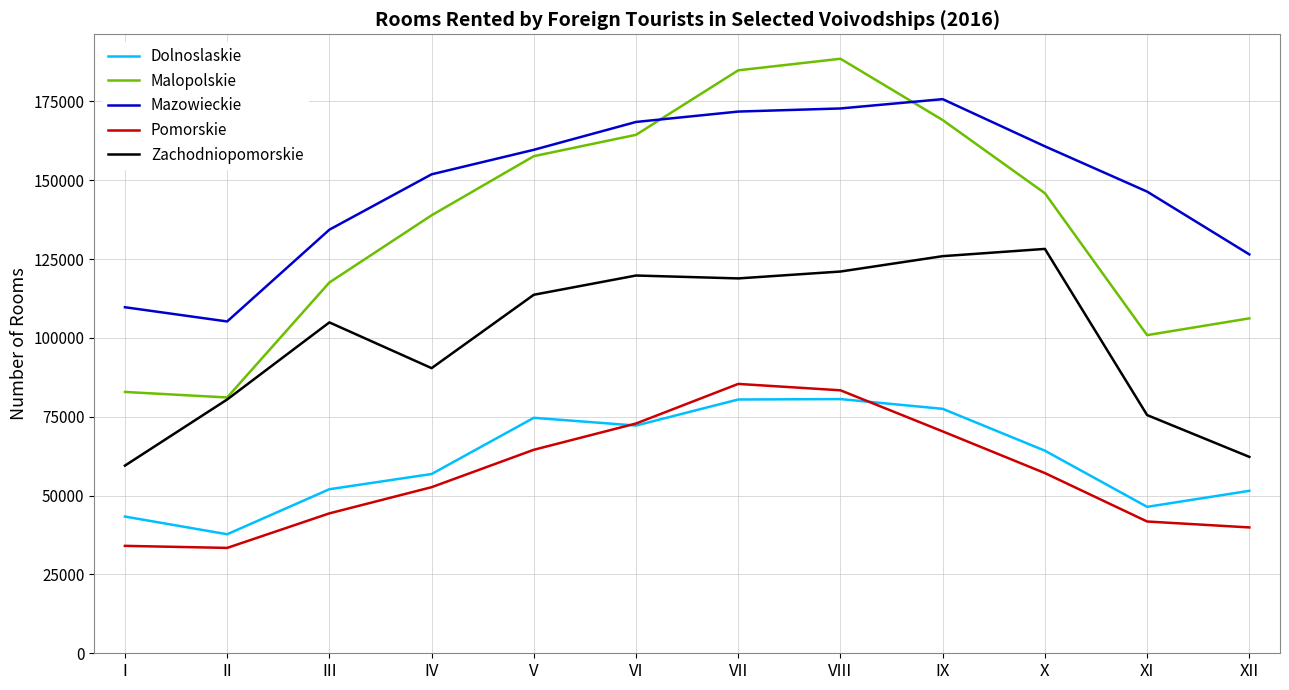

Between I and X, which series saw the biggest shift?

Zachodniopomorskie